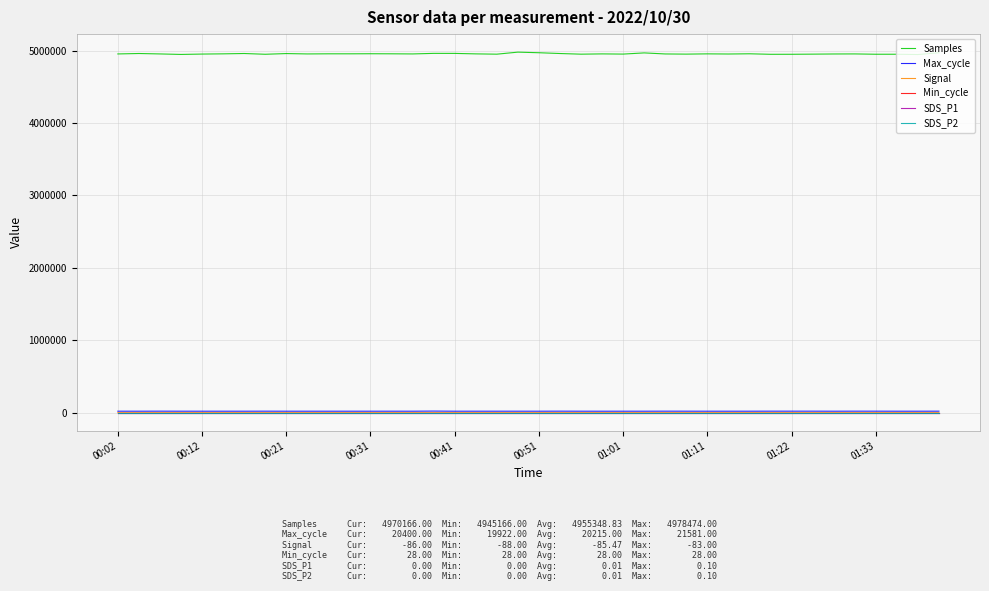

What is the value of the Min_cycle point at the 14th from the left?

28.0